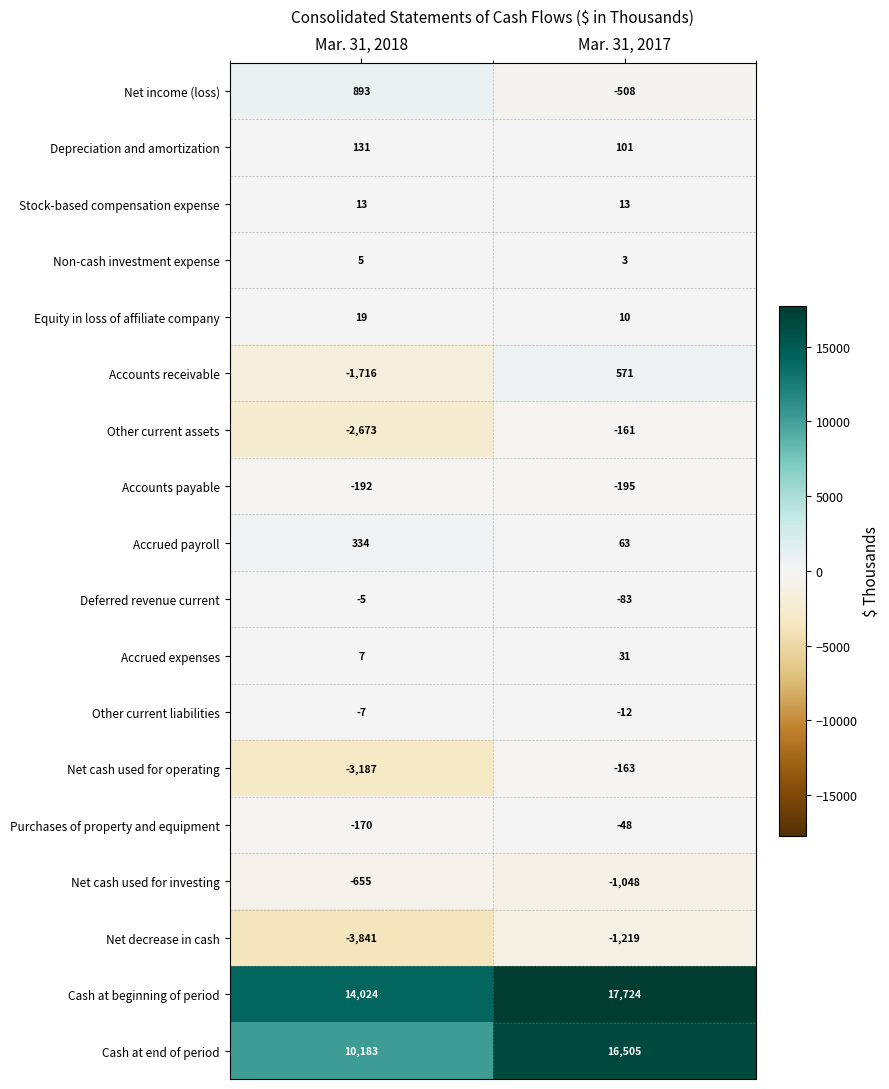

Which label corresponds to the smallest value in the chart?

Mar. 31, 2018